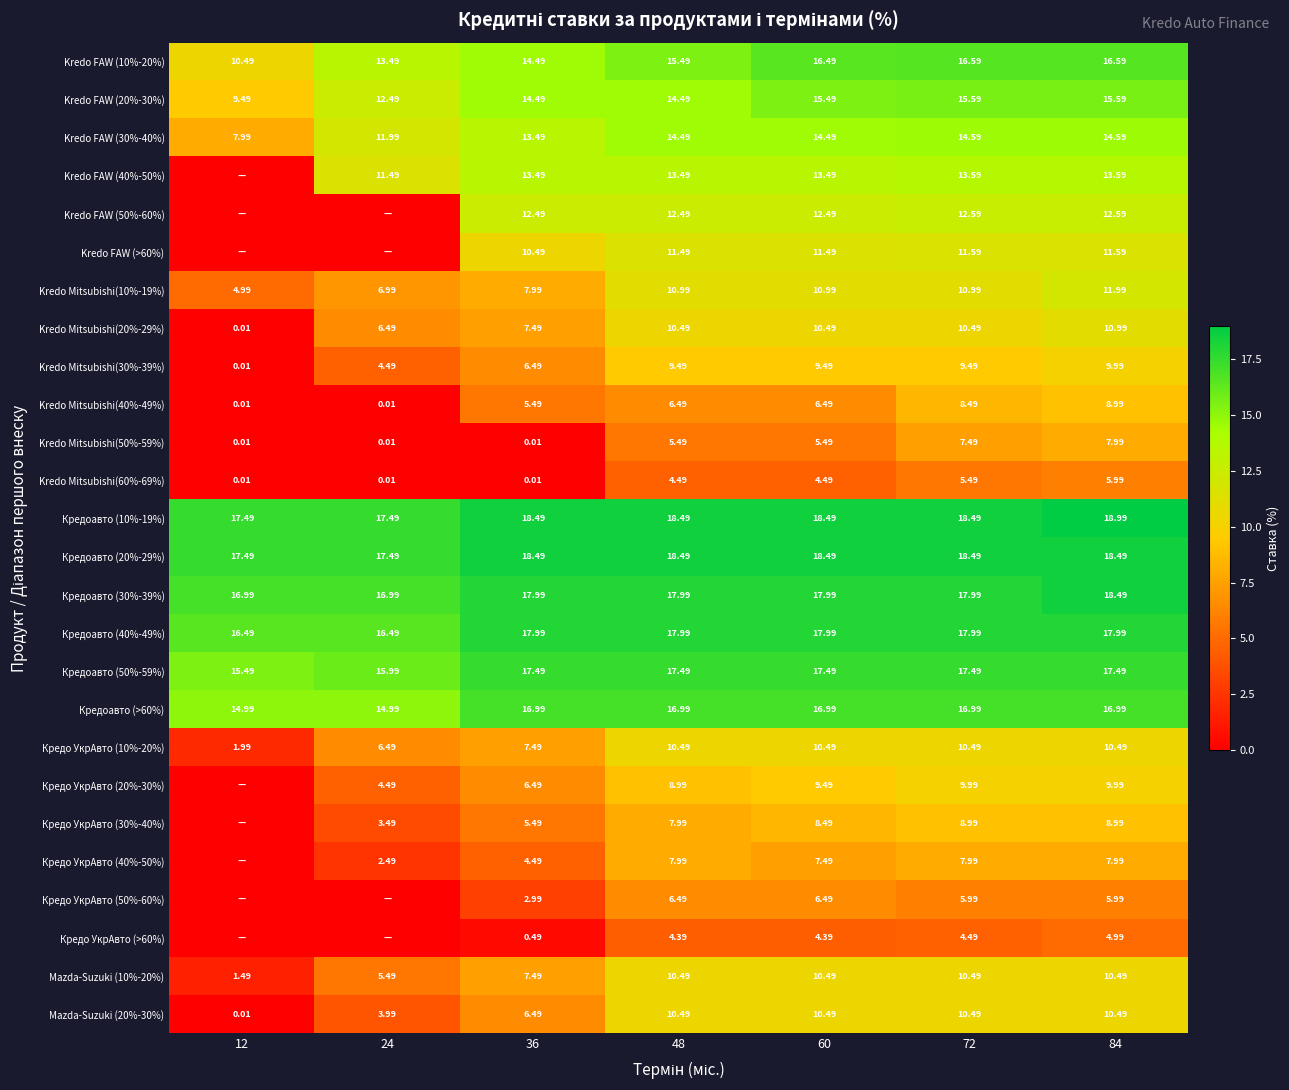

Which has a higher value, 12 or 72?

72